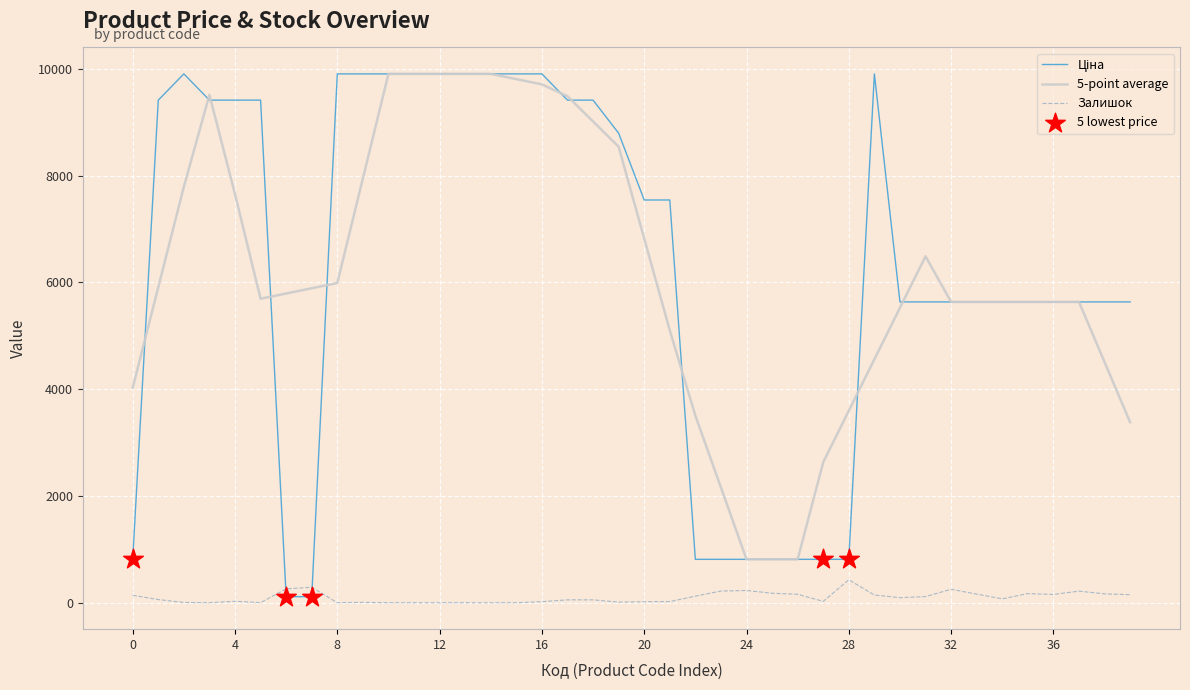

True or false: Залишок and 5-point average intersect in this chart.

False